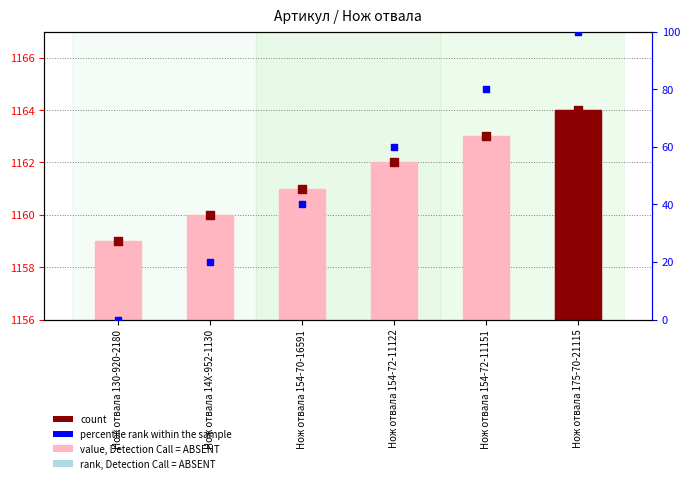

What is the change in value from Нож отвала 14X-952-1130 to Нож отвала 154-72-11151?

+3